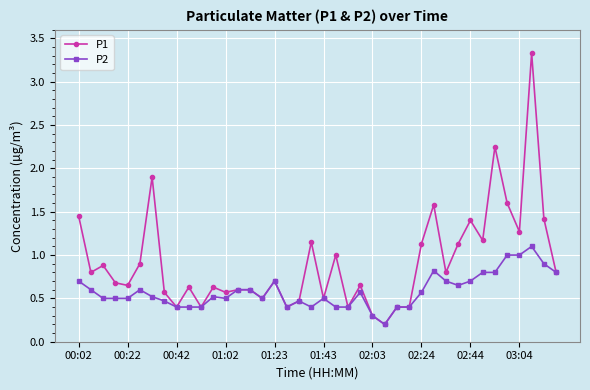

List the series in order of their overall mean, lowest first.

P2, P1